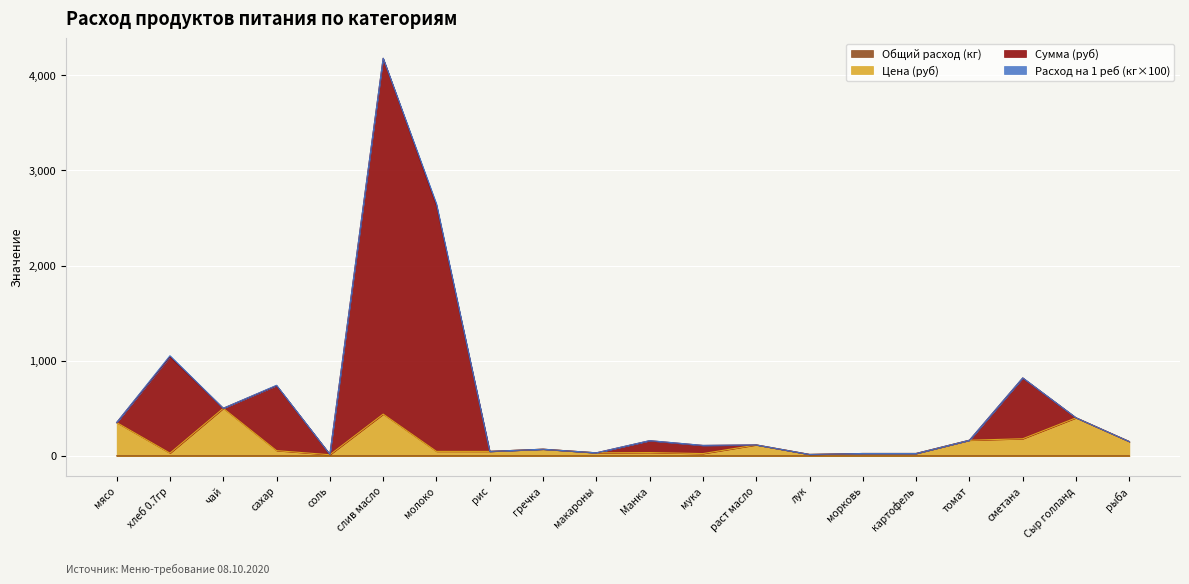

What is the label of the 7th point from the right?

лук